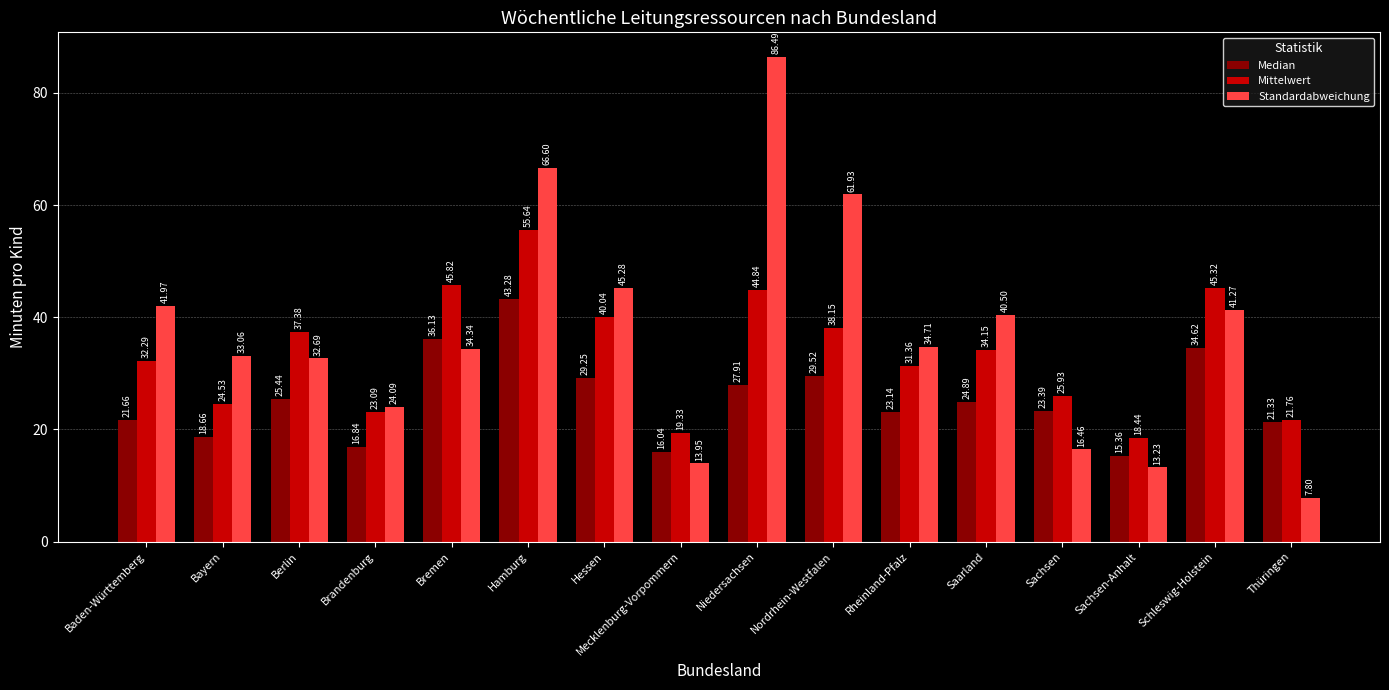

How many data points in Standardabweichung are less than 34?

7